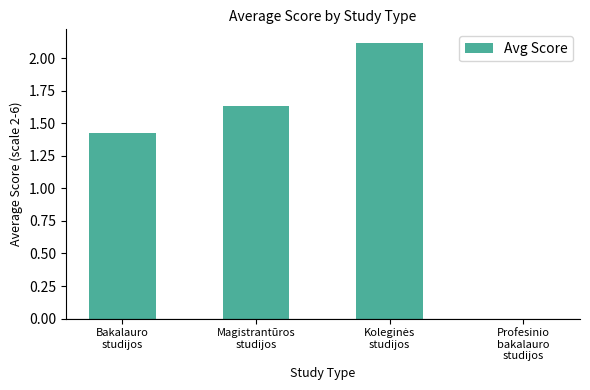

Between Magistrantūros
studijos and Bakalauro
studijos, which is larger?

Magistrantūros
studijos